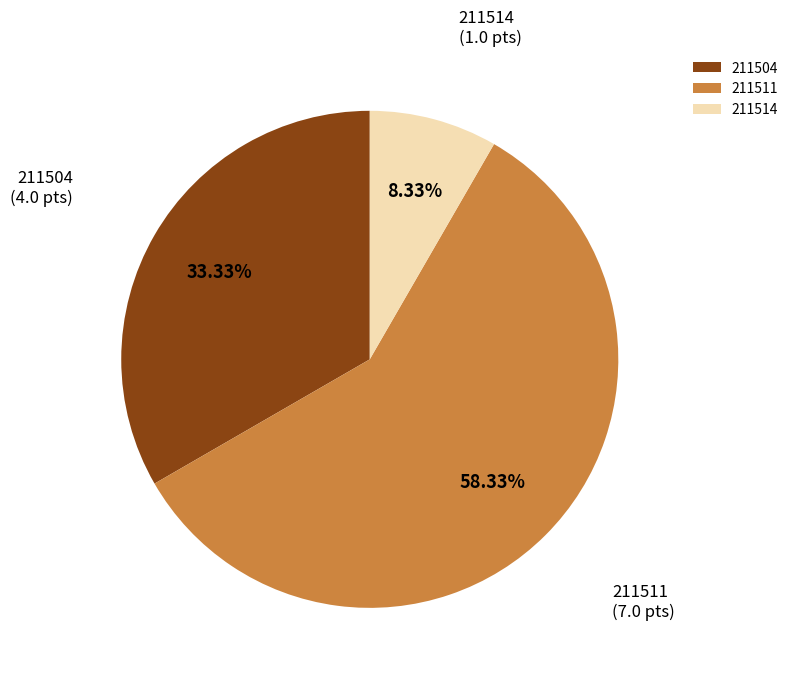

To the nearest percent, what portion does 211511 represent?

58%